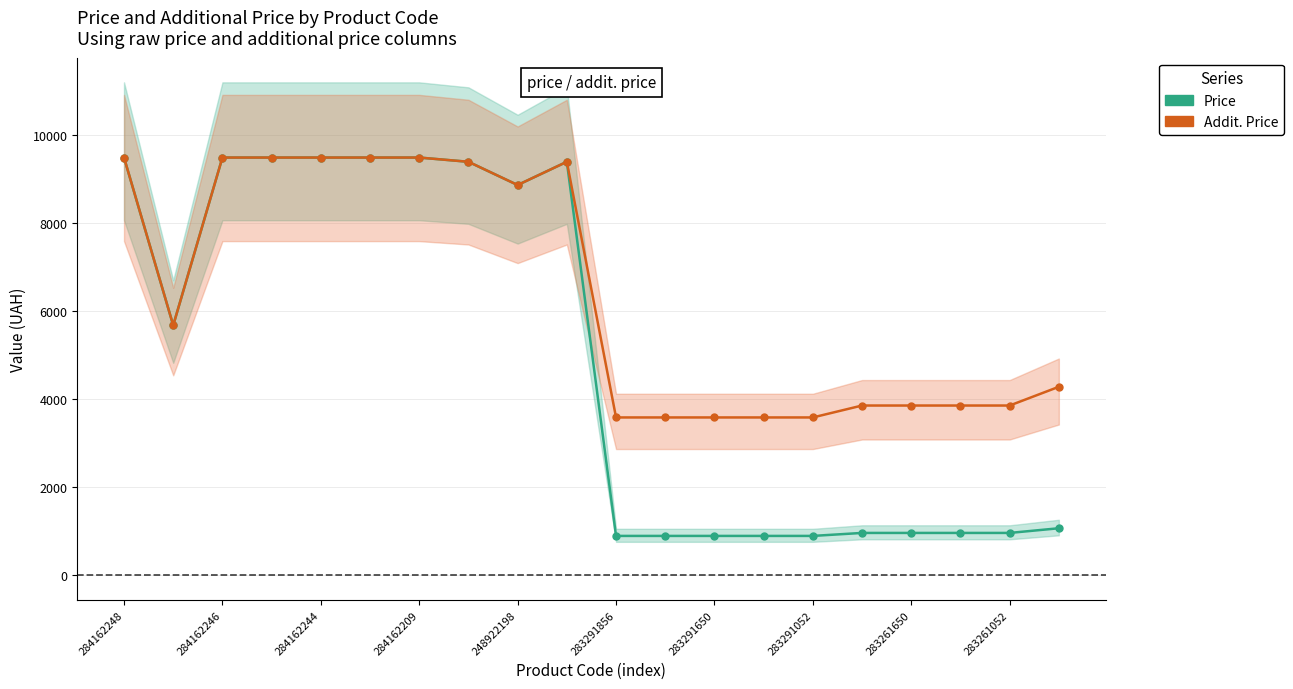

How many lines are shown in the chart?

2